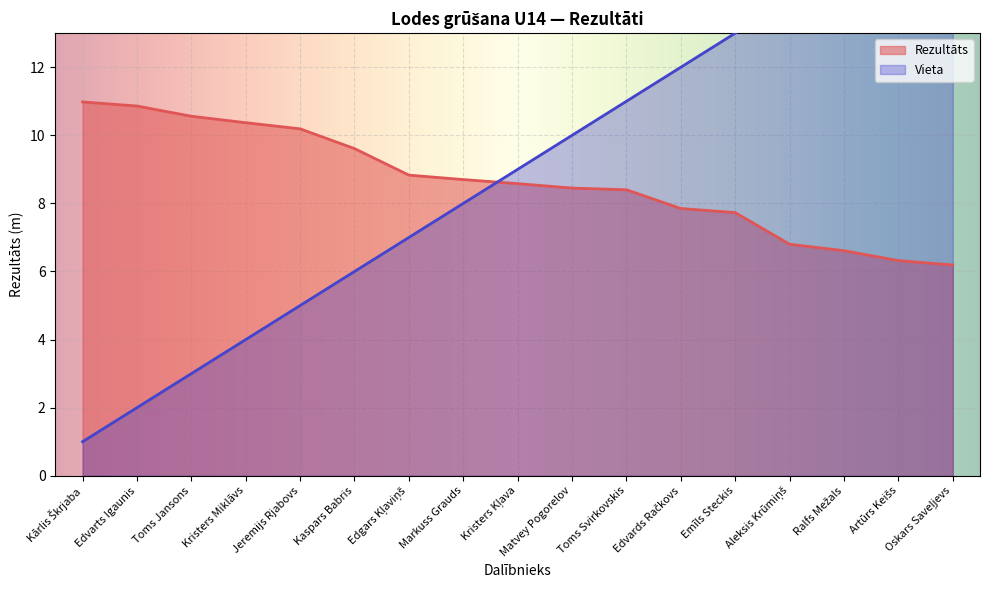

What is the label of the 8th point from the right?

Matvey Pogorelov